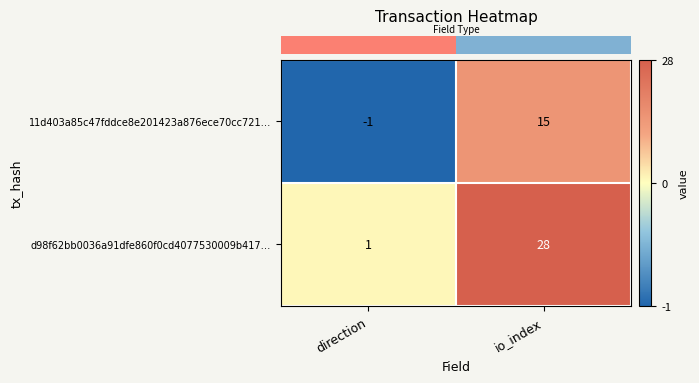

Read the 11d403a85c47fddce8e201423a876ece70cc721… value at io_index.

15